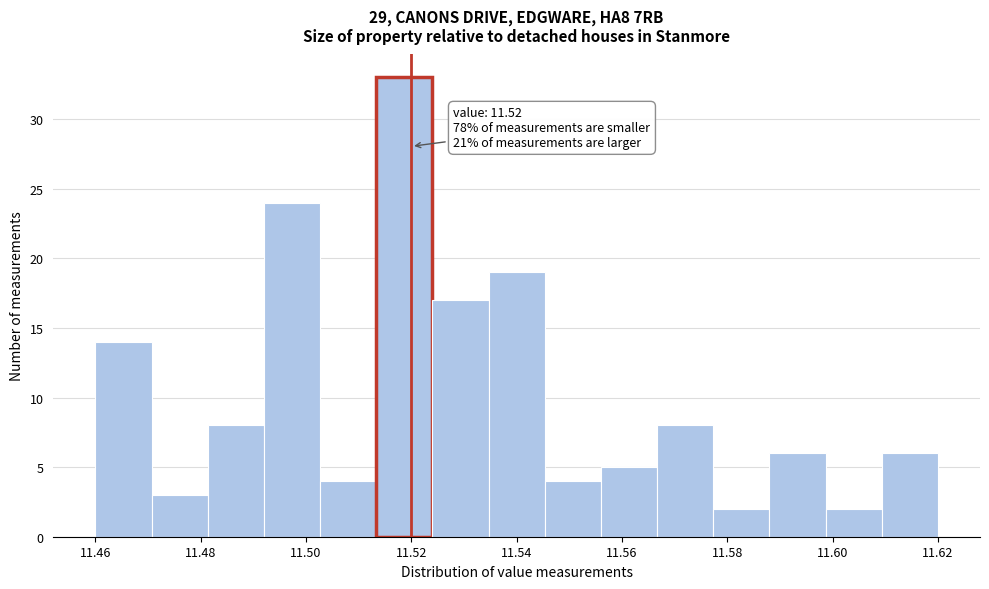

Which range on the x-axis has the tallest bar?

11.514 to 11.524